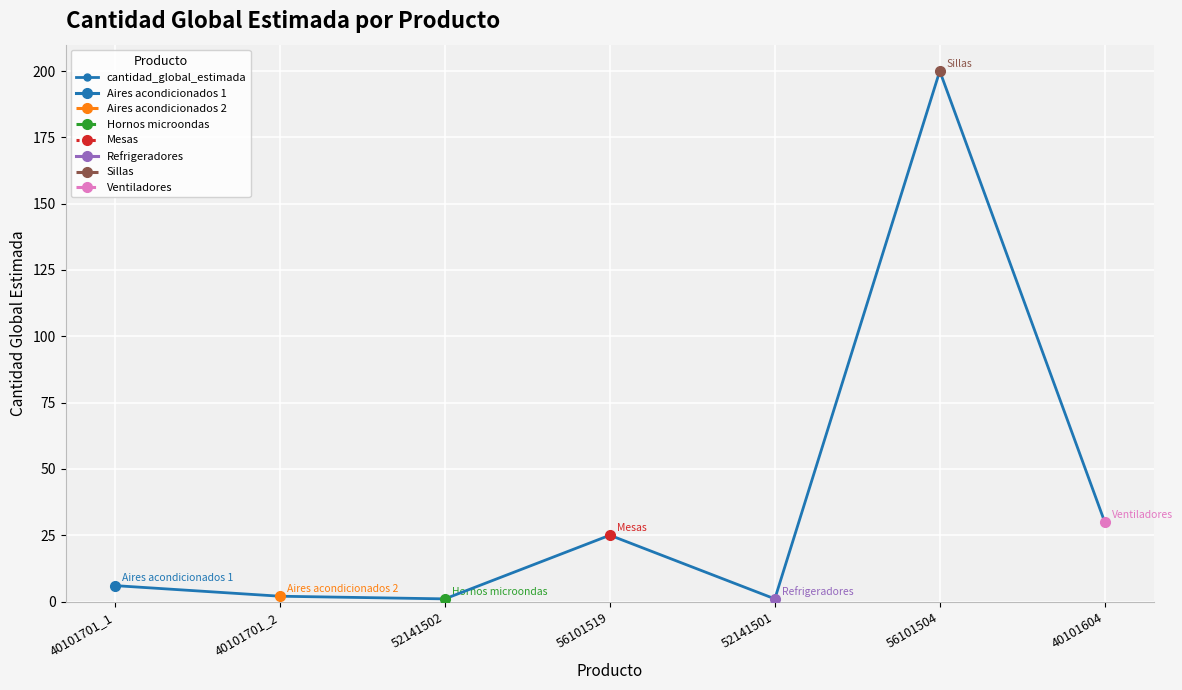

Reading left to right, extract all data points from this chart.

40101701_1=6	40101701_2=2	52141502=1	56101519=25	52141501=1	56101504=200	40101604=30